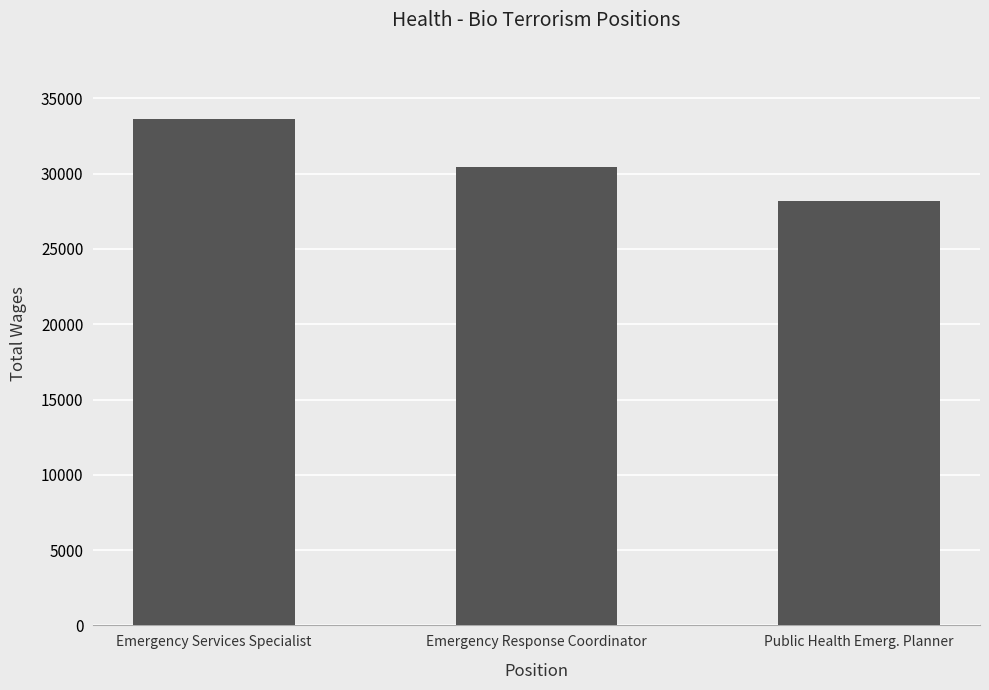

Reading left to right, transcribe all the data shown in this chart.

Emergency Services Specialist=33650	Emergency Response Coordinator=30438	Public Health Emerg. Planner=28207